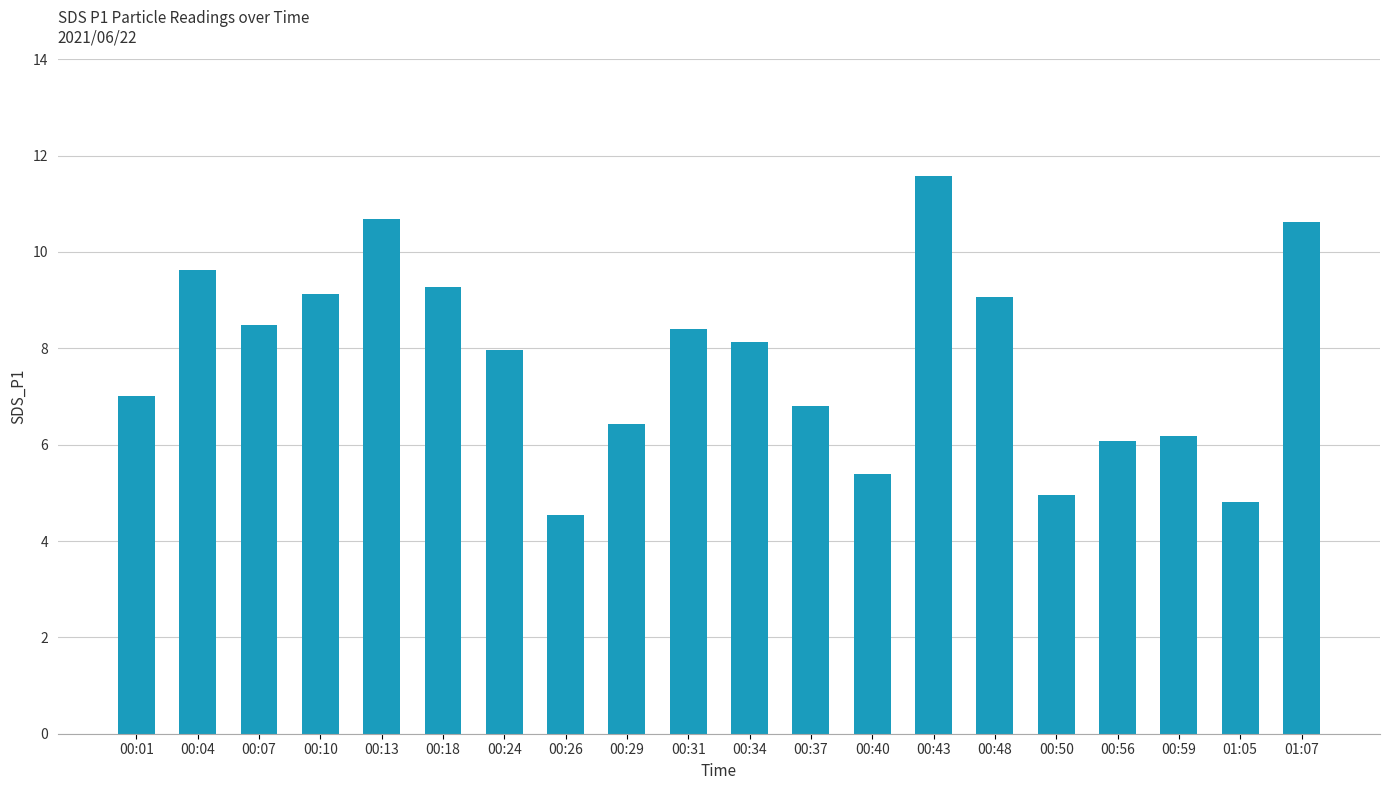

Does the chart contain any negative values?

No